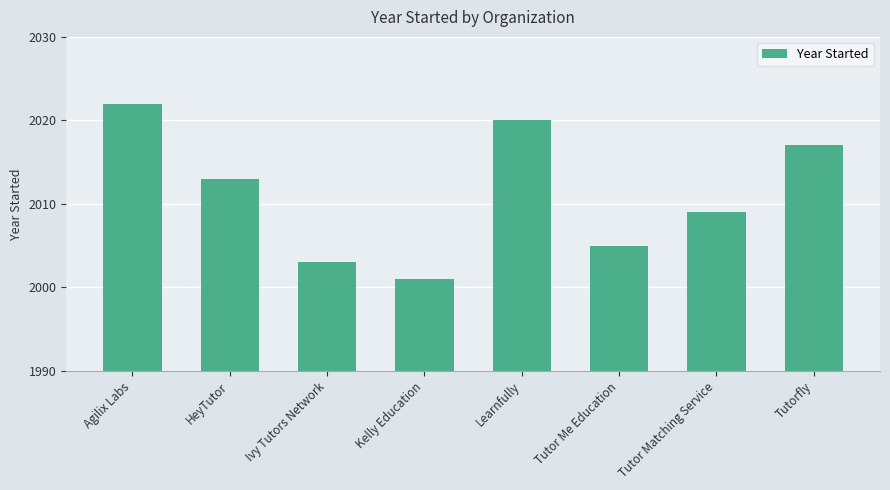

How many categories are shown in the chart?

8